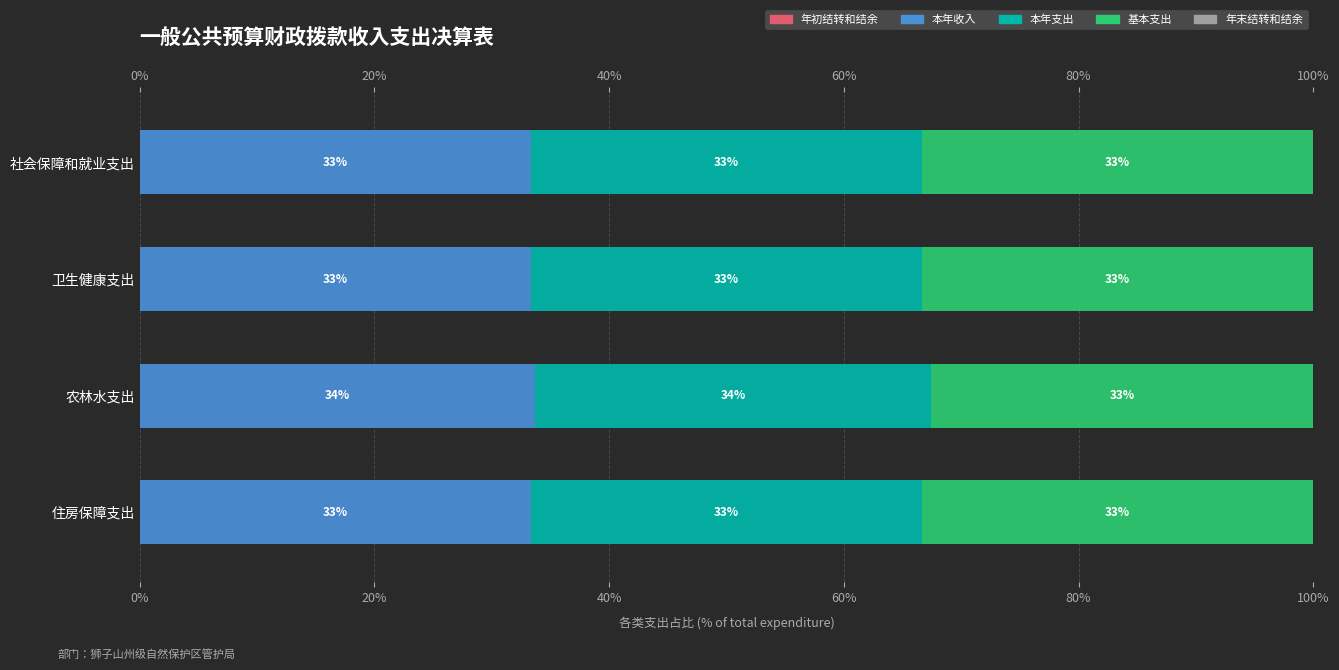

What are all the series names shown in the legend?

年初结转和结余, 本年收入, 本年支出, 基本支出, 年末结转和结余